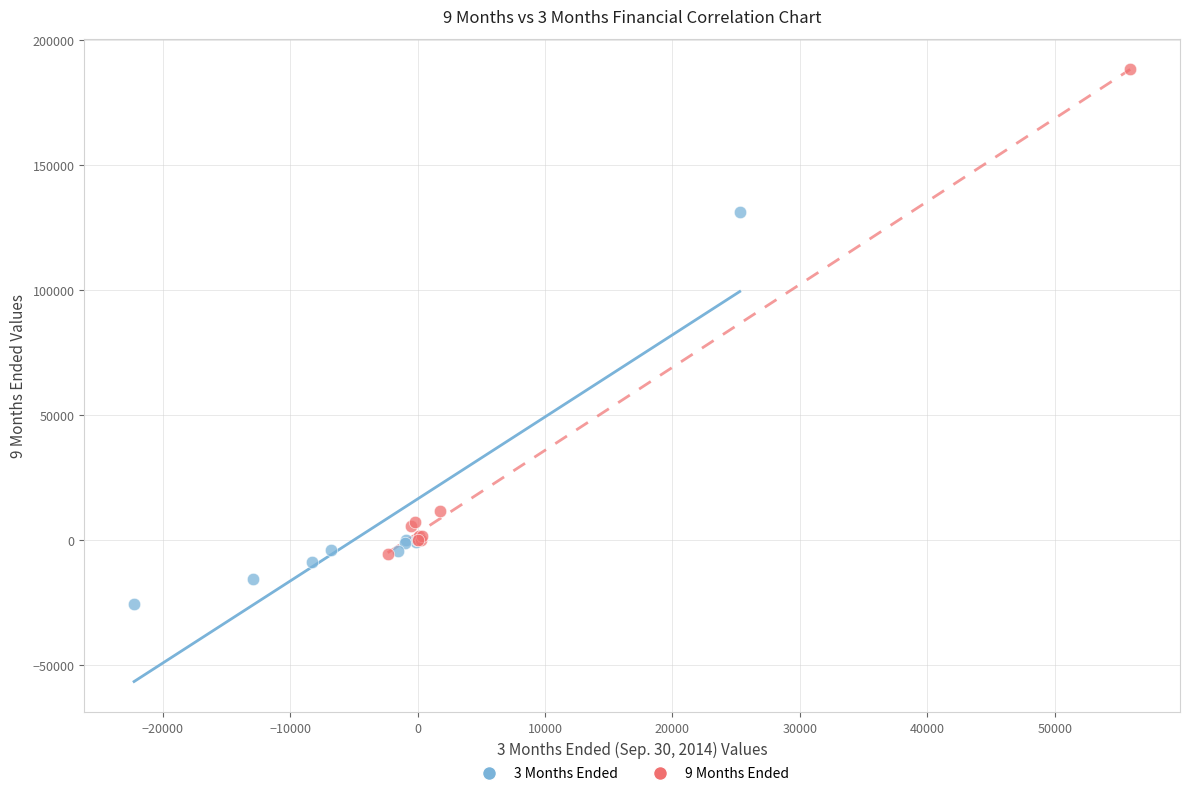

Which series has the widest spread of Y values?

9 Months Ended